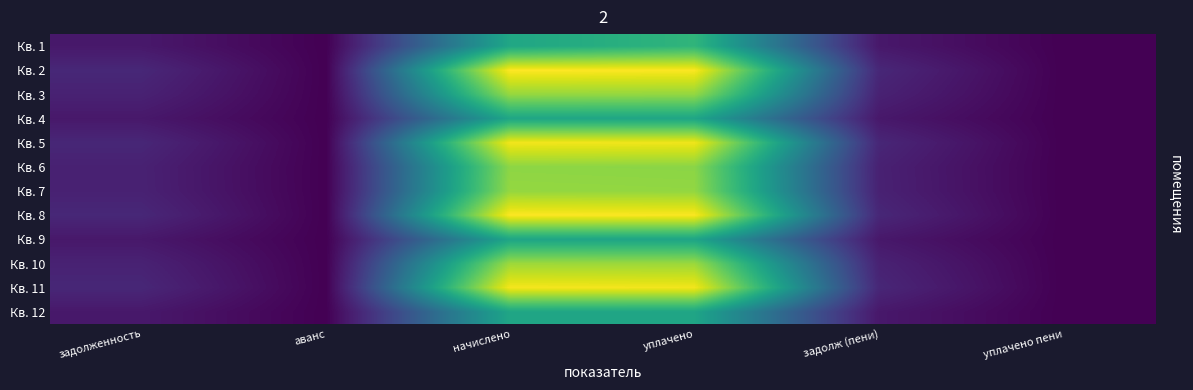

What is the spread (max minus min) of values at уплачено?

1990.1